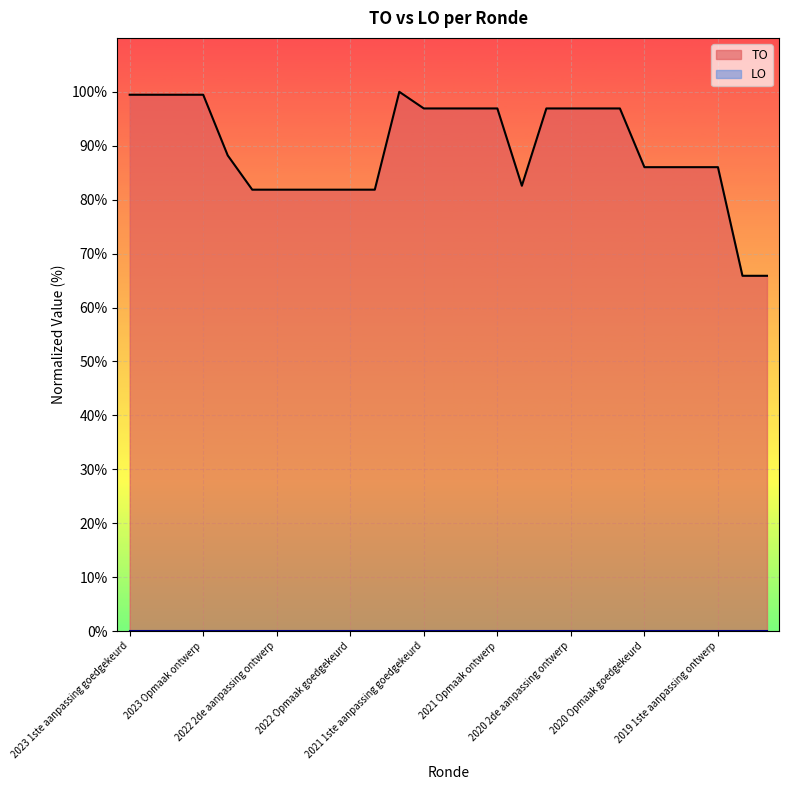

Between 2022 Opmaak goedgekeurd and 2020 Opmaak ontwerp, which is larger?

2020 Opmaak ontwerp